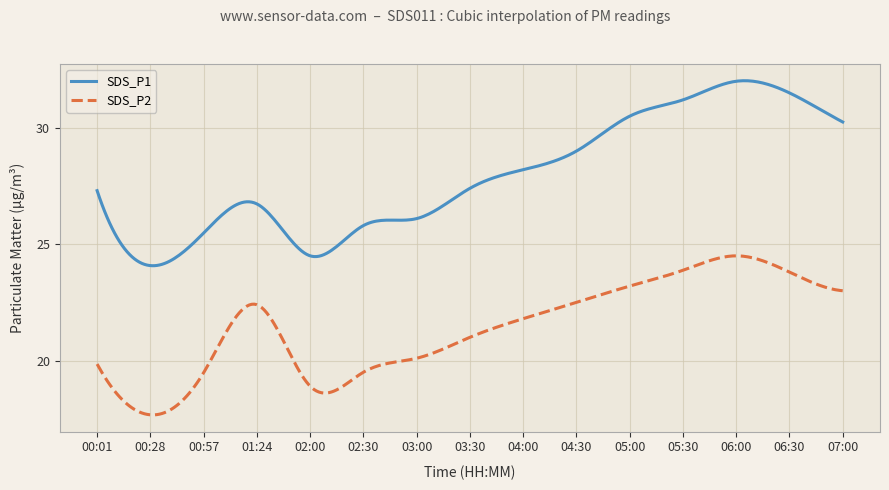

Which series has the widest spread of values?

SDS_P1